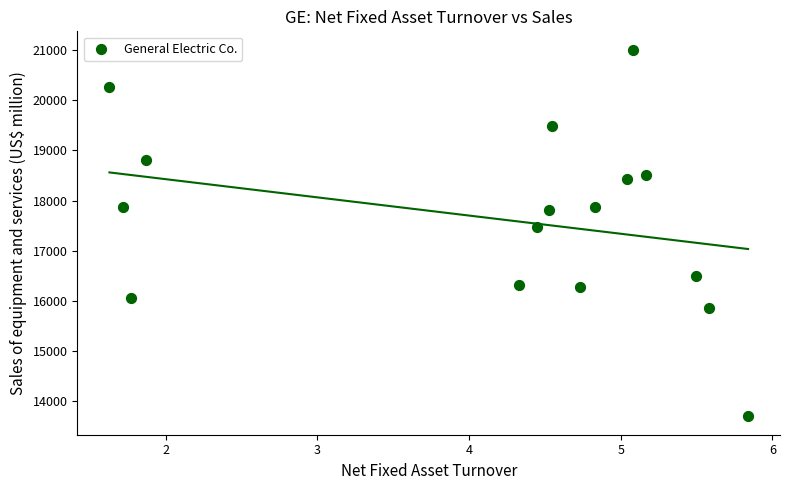

What Y value in the scatter plot is closest to 17353?

17470